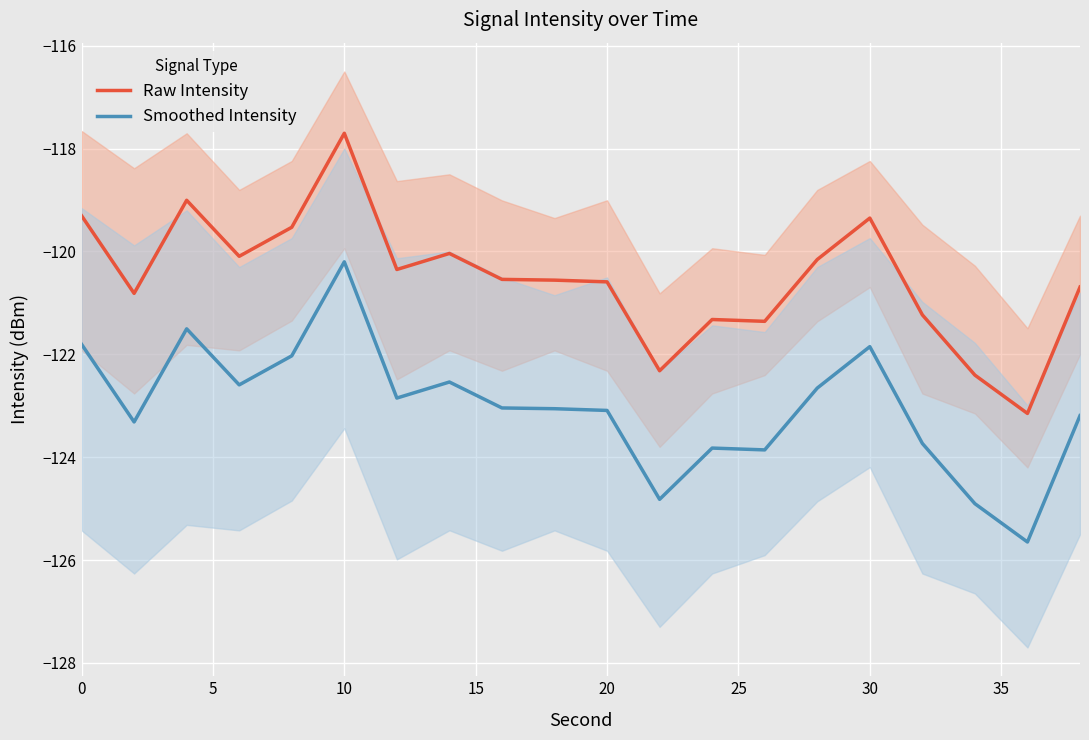

What is the highest value of the Smoothed Intensity series?

-120.2